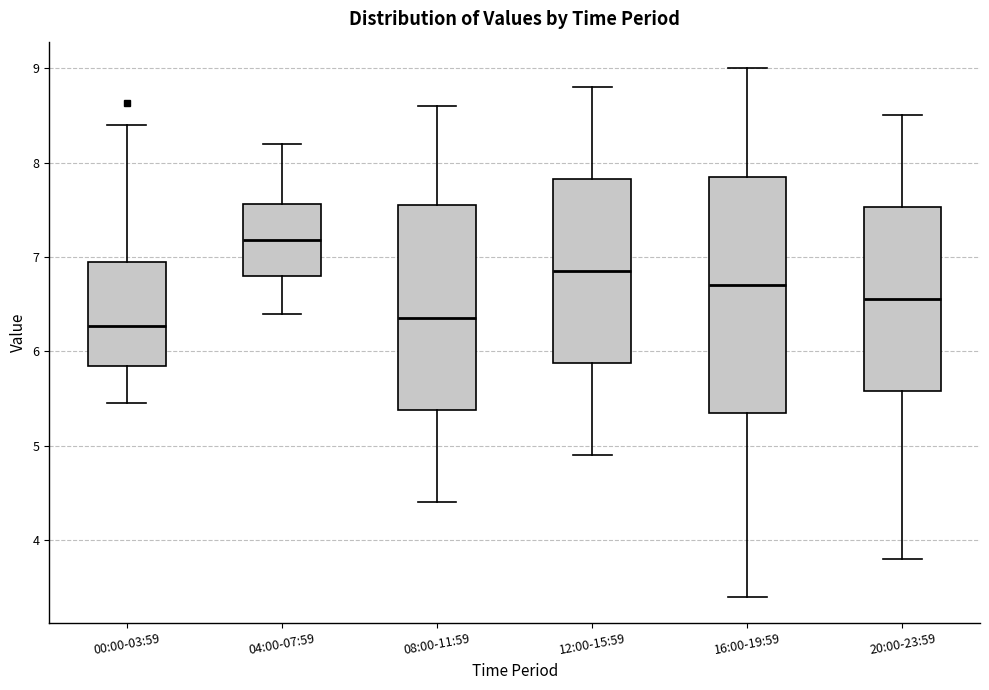

Reading left to right, transcribe this box plot: for each box, give where its median line is, the range the box spans, and where its two whiskers end, as read against the y-axis. The values are not printed on the chart, so give them approximately, as read against the axis.

00:00-03:59: median 6.3, box 5.9 to 6.9, whiskers 5.5 to 8.4
04:00-07:59: median 7.2, box 6.8 to 7.6, whiskers 6.4 to 8.2
08:00-11:59: median 6.4, box 5.4 to 7.6, whiskers 4.4 to 8.6
12:00-15:59: median 6.9, box 5.9 to 7.8, whiskers 4.9 to 8.8
16:00-19:59: median 6.7, box 5.4 to 7.9, whiskers 3.4 to 9.0
20:00-23:59: median 6.6, box 5.6 to 7.5, whiskers 3.8 to 8.5